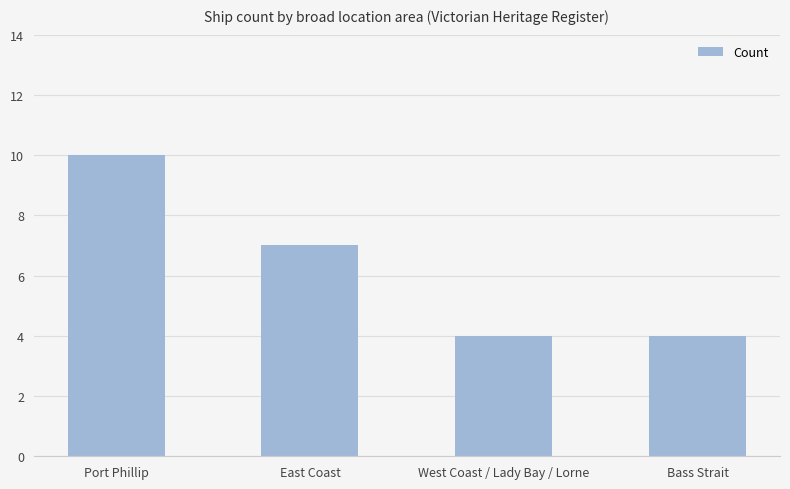

What value does the data have at Bass Strait?

4